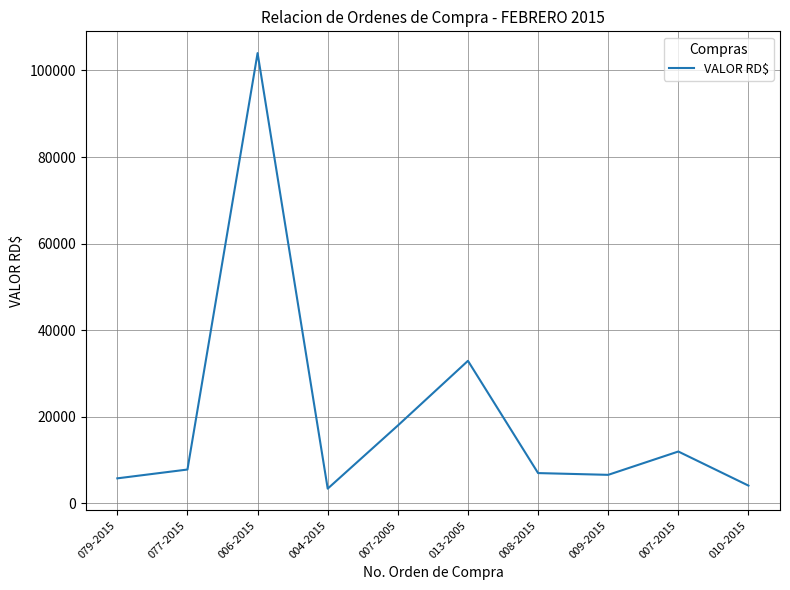

What is the difference between the values at 007-2015 and 008-2015?

4979.0